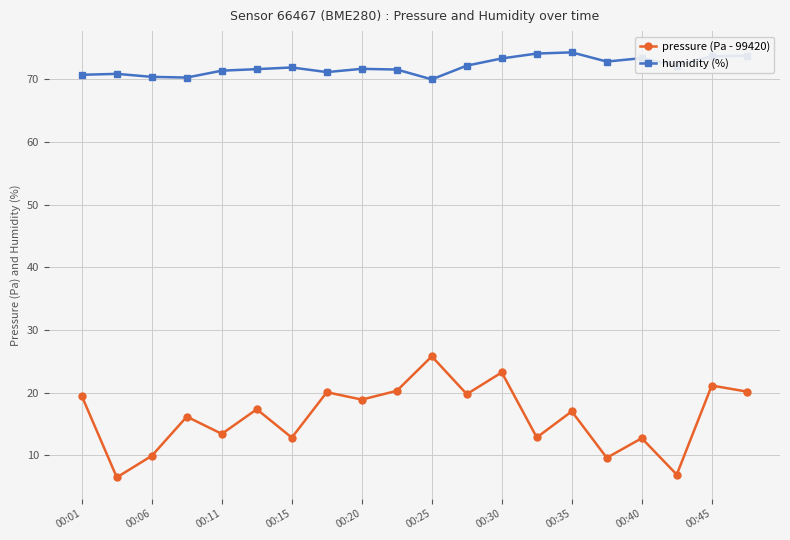

Which series has the largest total across all categories?

humidity (%)